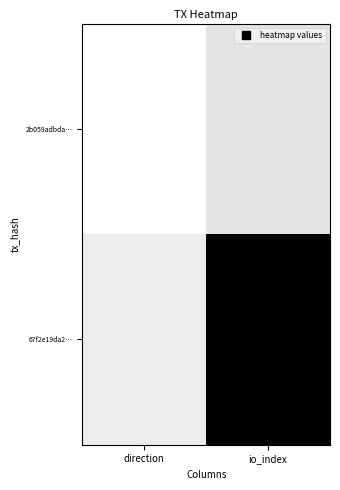

What is the spread (max minus min) of values at direction?

0.1